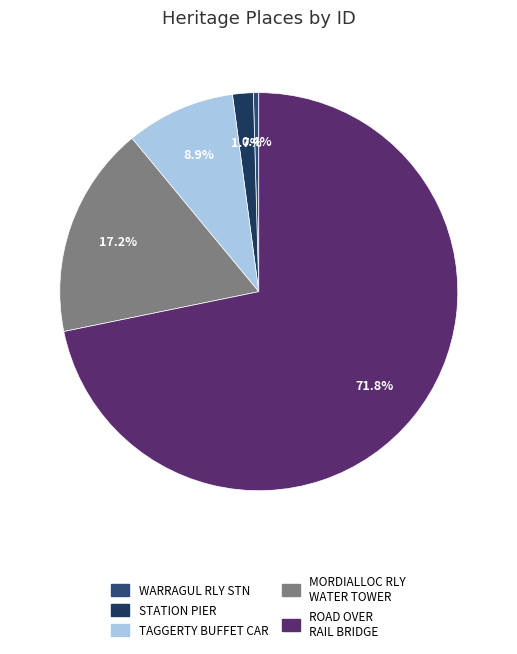

How many segments does this pie chart have?

5